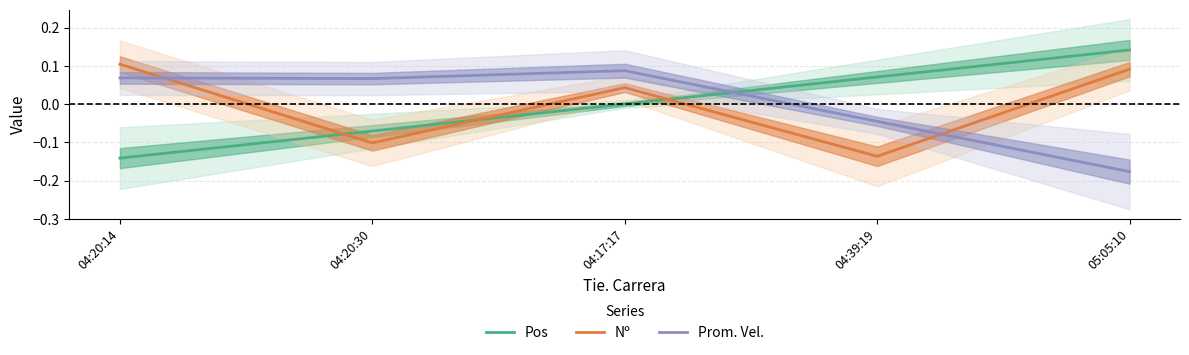

How many values in the Prom. Vel. series are below 0?

2